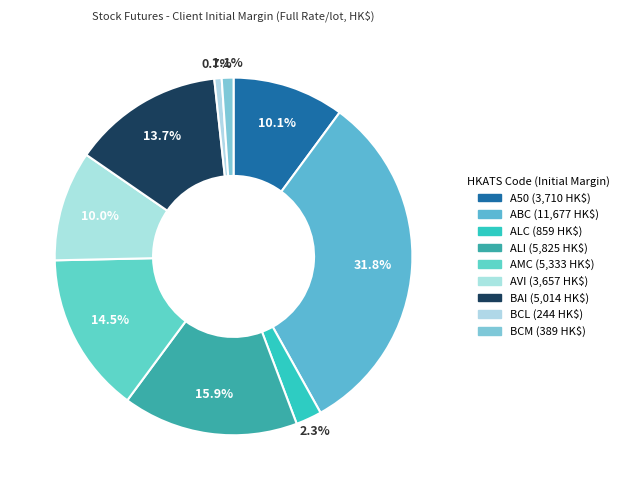

The ABC slice represents 44% of the pie. True or false?

False